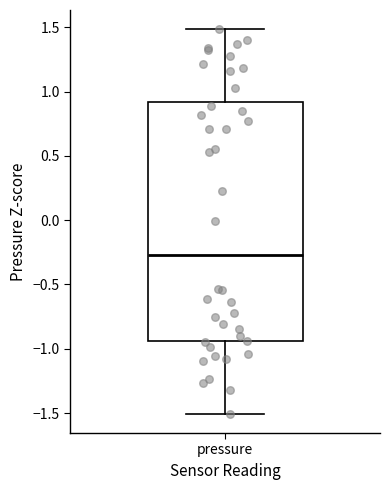

Transcribe this box plot: give where the median line is, the range the box spans, and where the two whiskers end, as read against the y-axis. The values are not printed on the chart, so give them approximately, as read against the axis.

median -0.25, box -0.95 to 0.90, whiskers -1.50 to 1.50